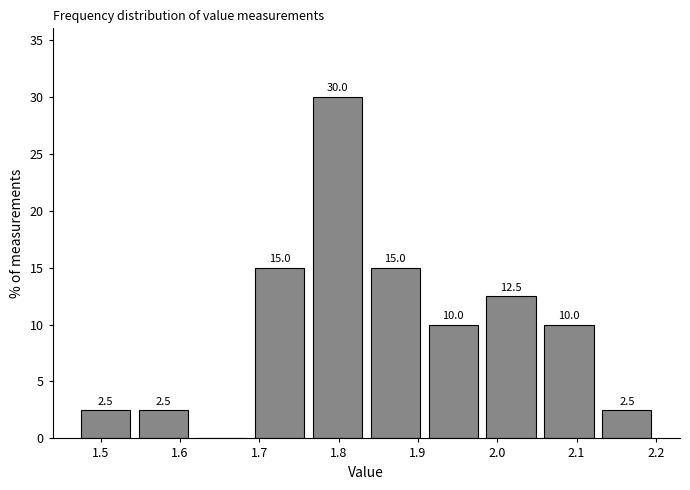

Over which range of the x-axis is the bar tallest?

1.762 to 1.835